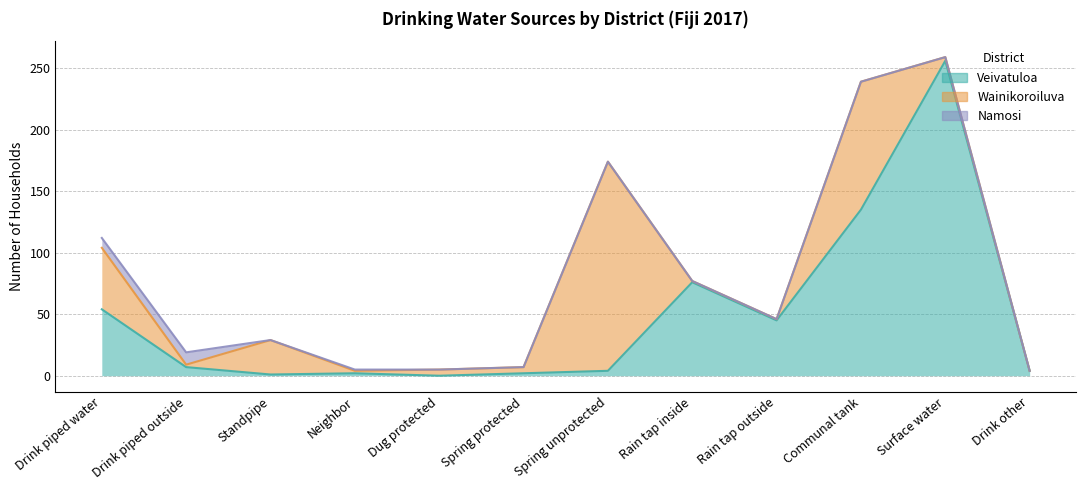

What is the label of the 5th point from the left?

Dug protected